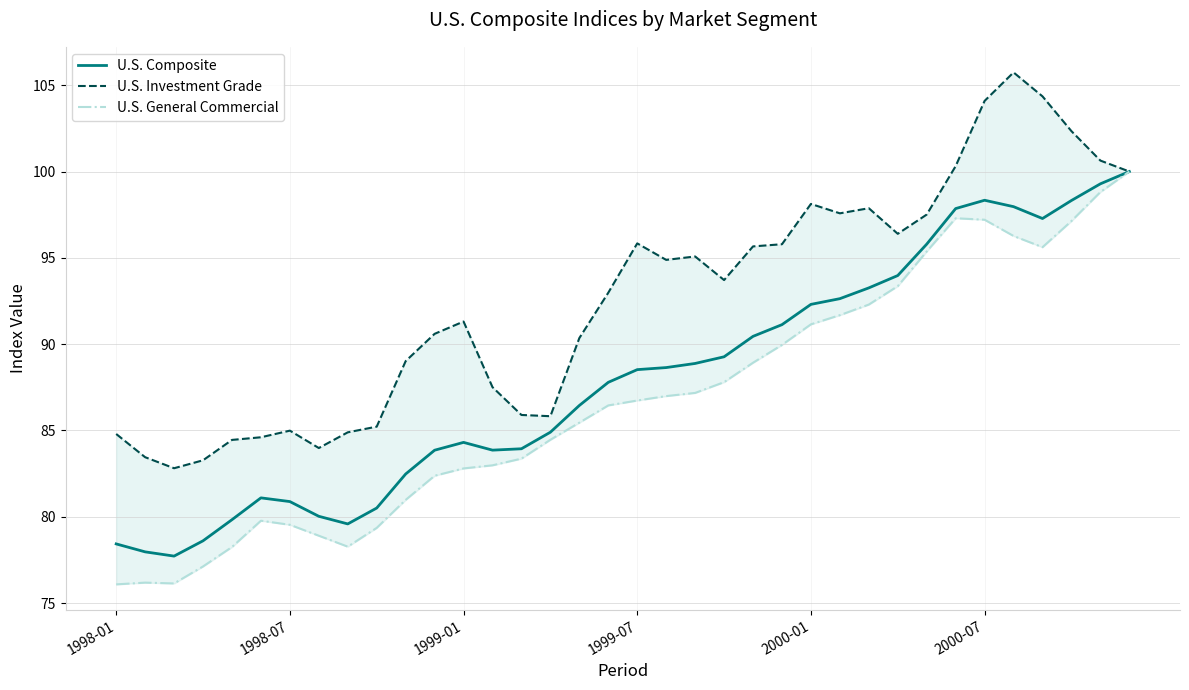

What is the minimum value shown in the chart?

76.1